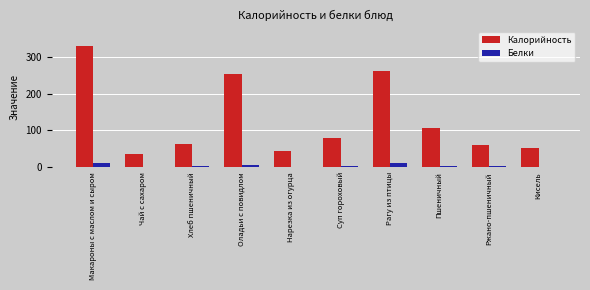

At which category is the sum across all series the highest?

Макароны с маслом и сыром